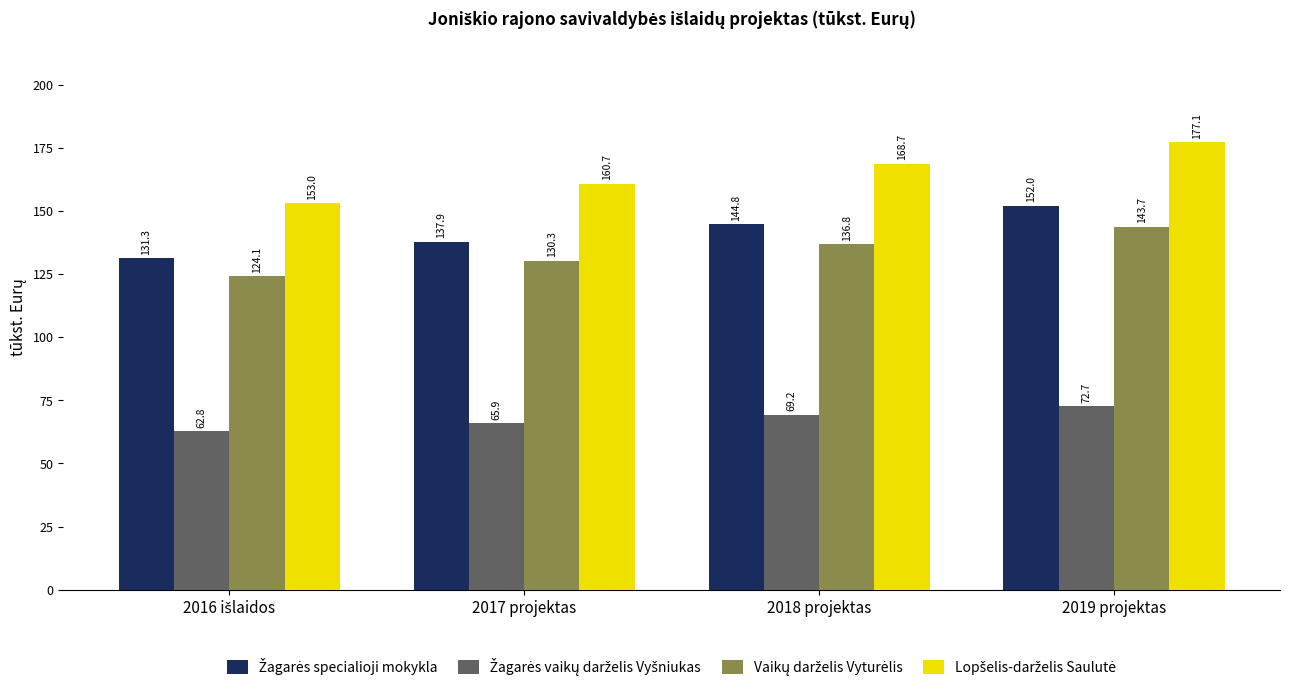

What is the maximum value shown in the chart?

177.1